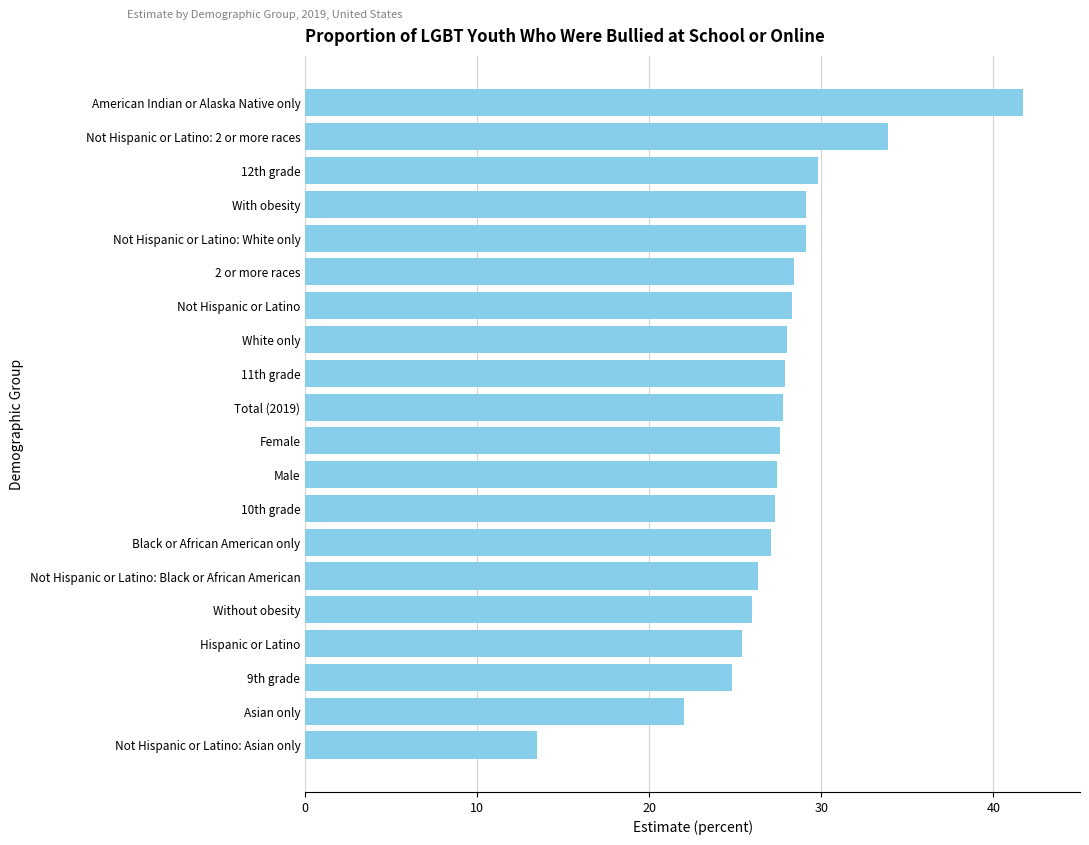

Count the number of data series in this chart.

1